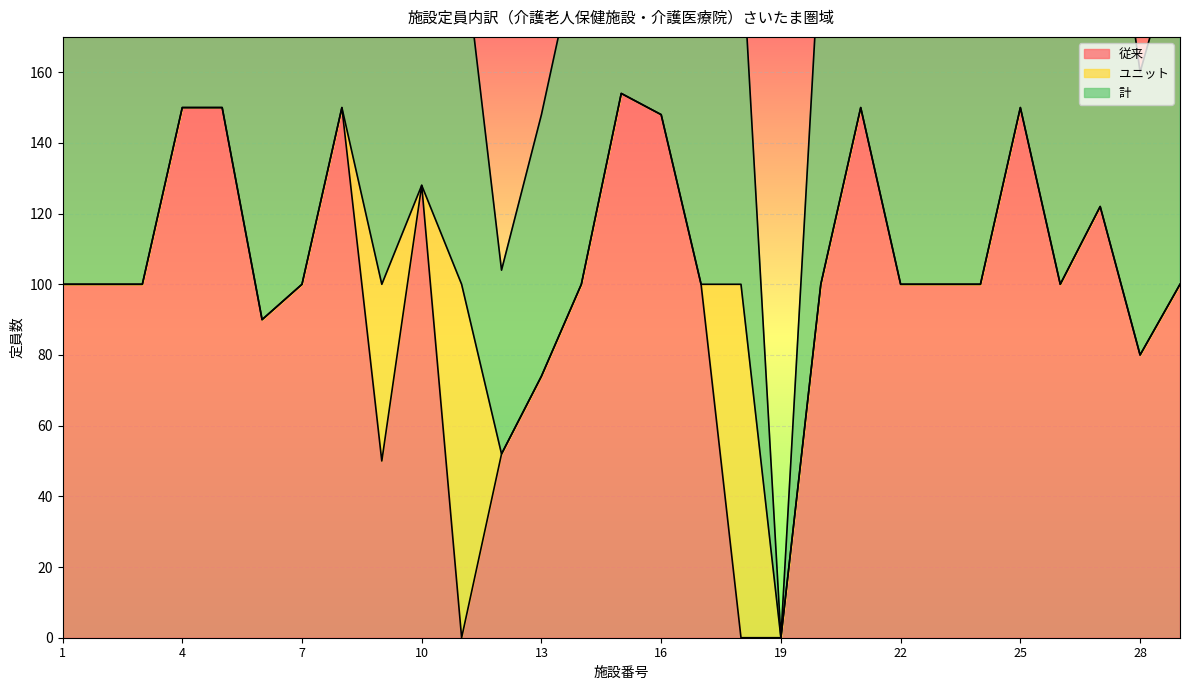

Which series changed the most between 17 and 29?

従来